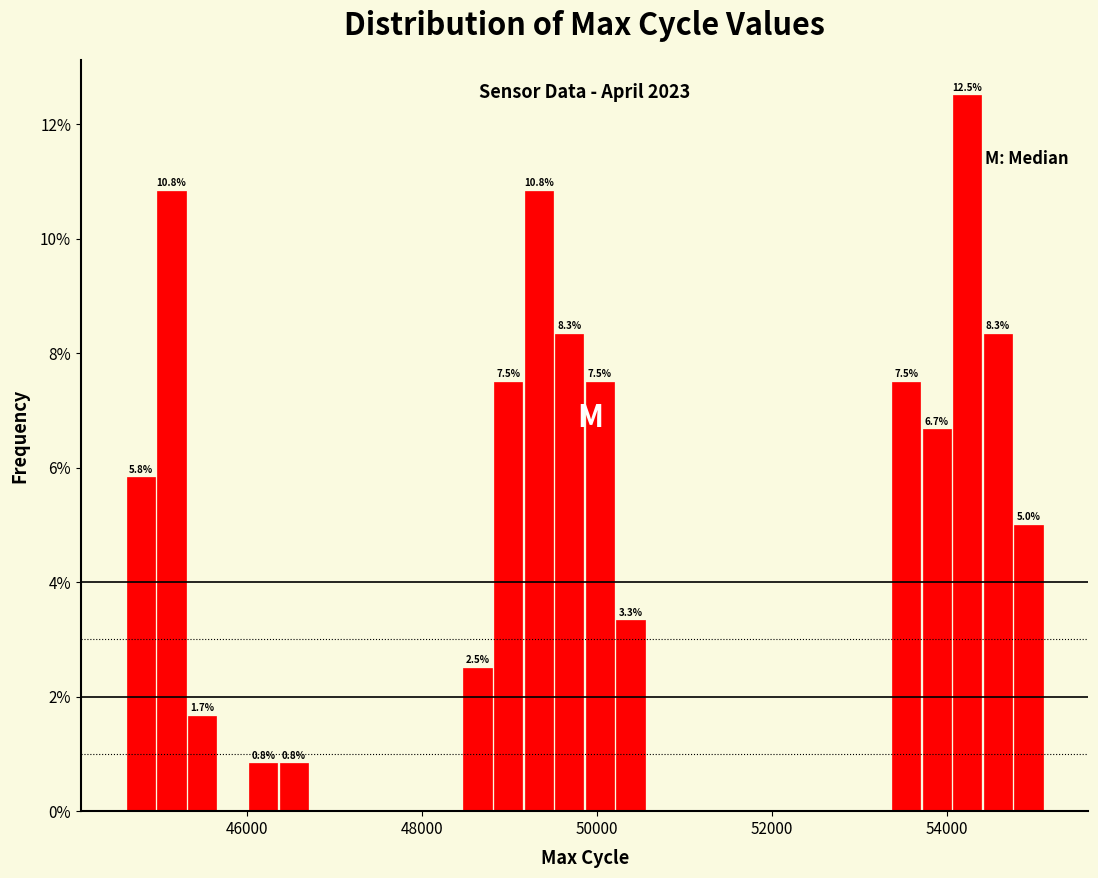

Read against the x-axis, roughly where is the centre of the tallest bar?

54200